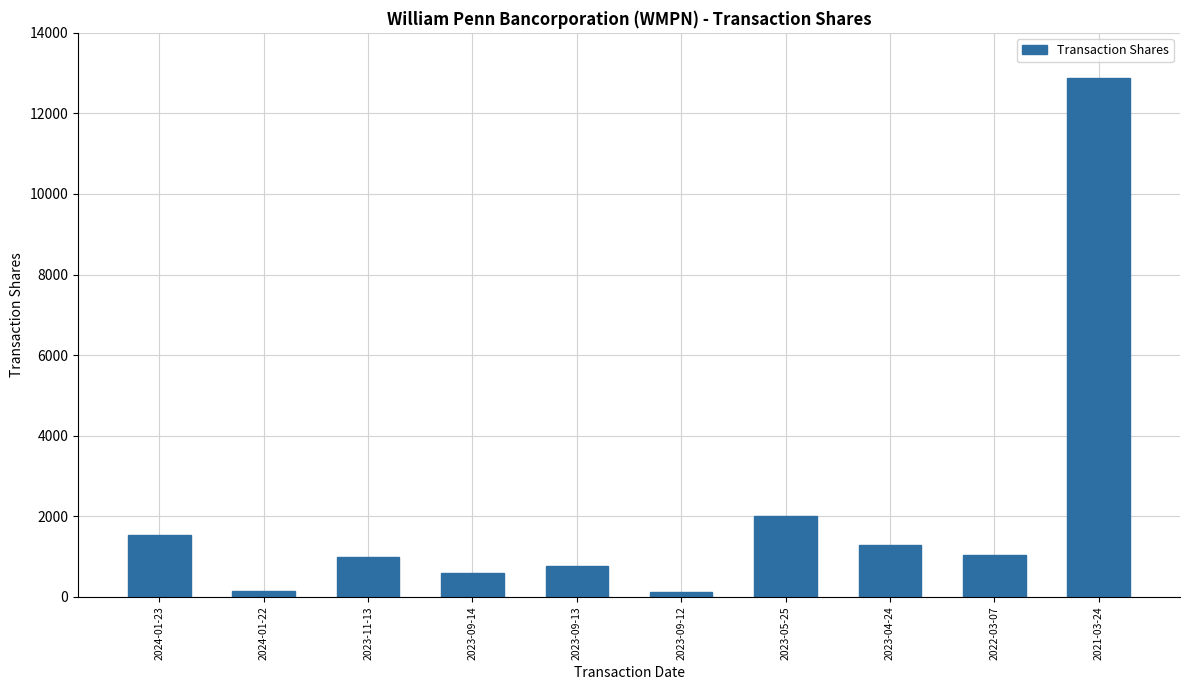

What position from the left is 2023-09-12?

6